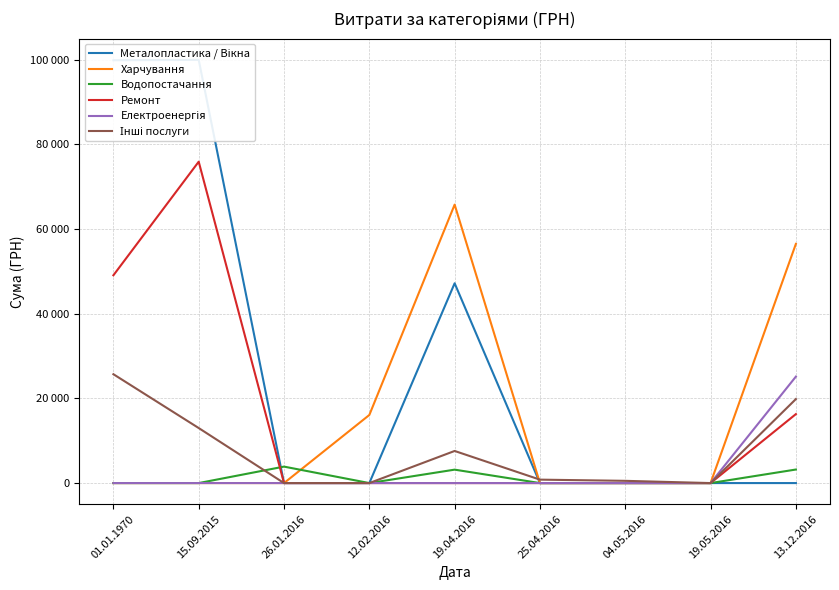

How many values in the Електроенергія series exceed 0?

1